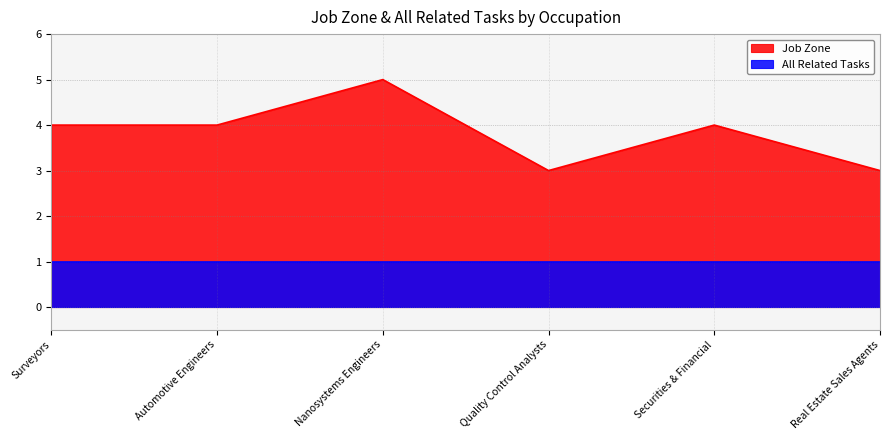

Is it true that the value at Automotive Engineers is 6?

False